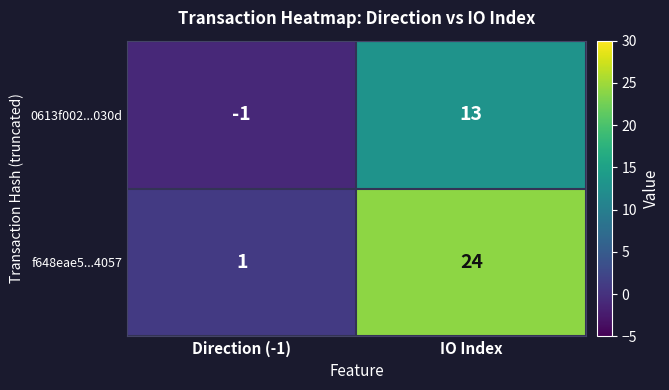

Which series has the widest spread of values?

f648eae5...4057